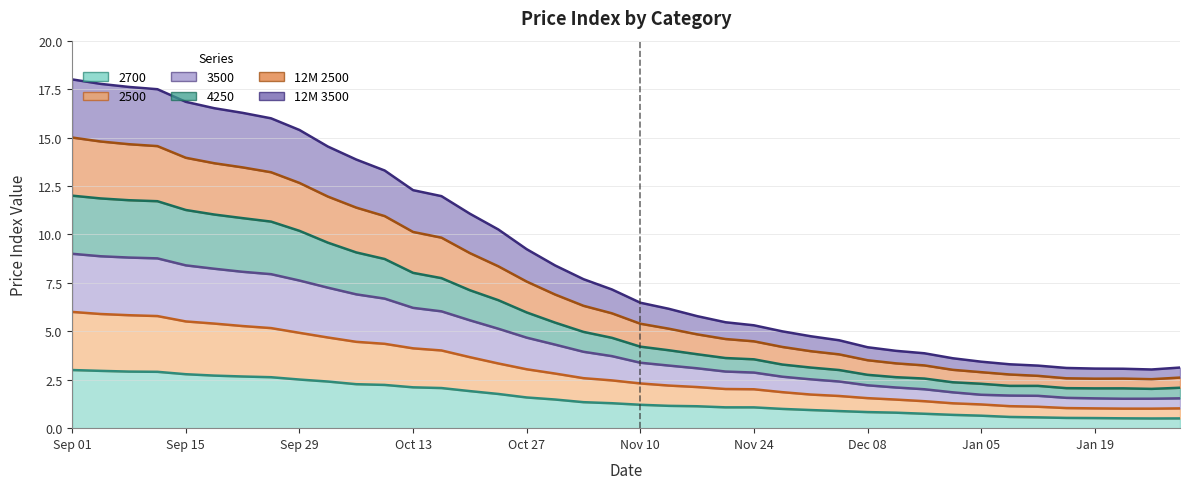

What is the sum of all 4250 values?

235.1